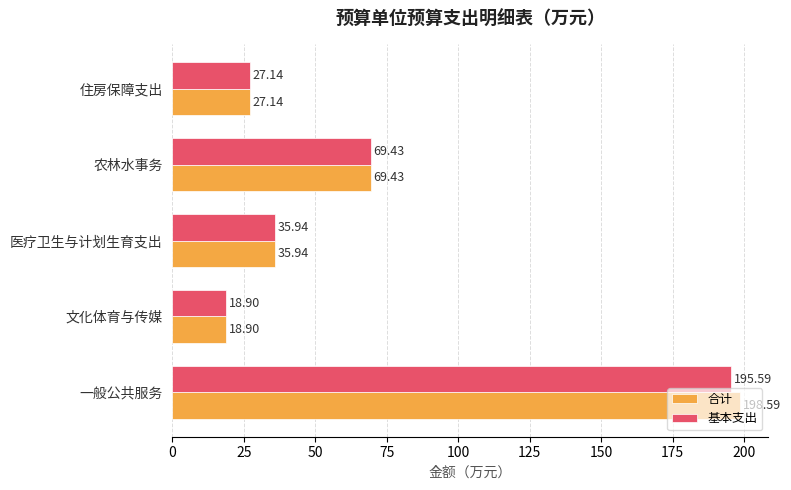

What is the sum of the 合计 values at 医疗卫生与计划生育支出 and 文化体育与传媒?

54.8